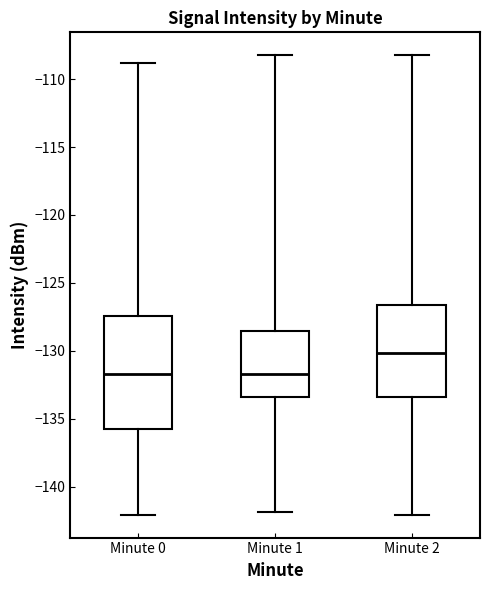

Which box's median line is the highest?

Minute 2